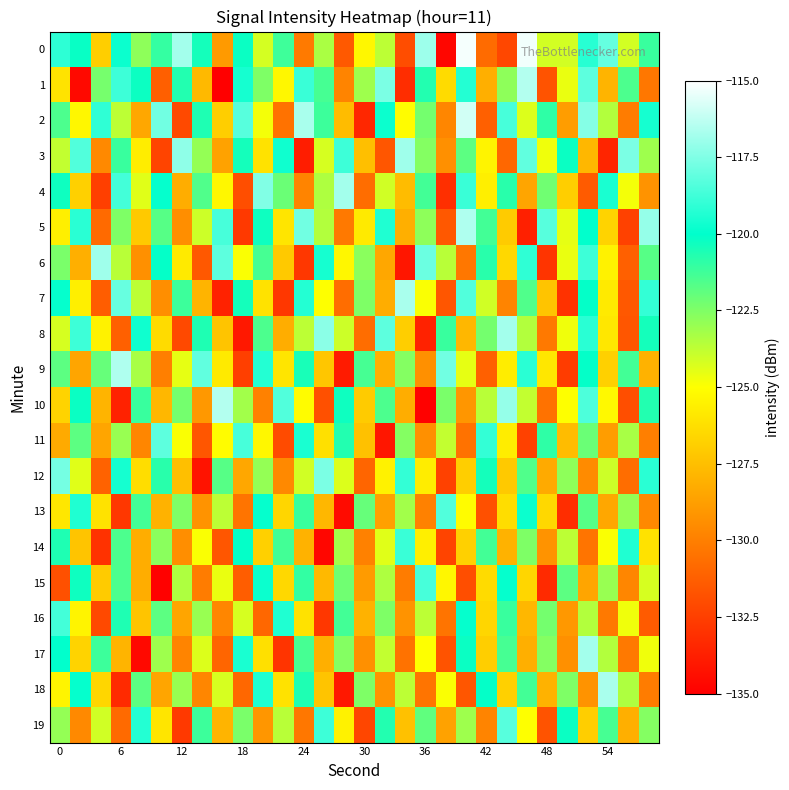

How many categories are shown in the chart?

30